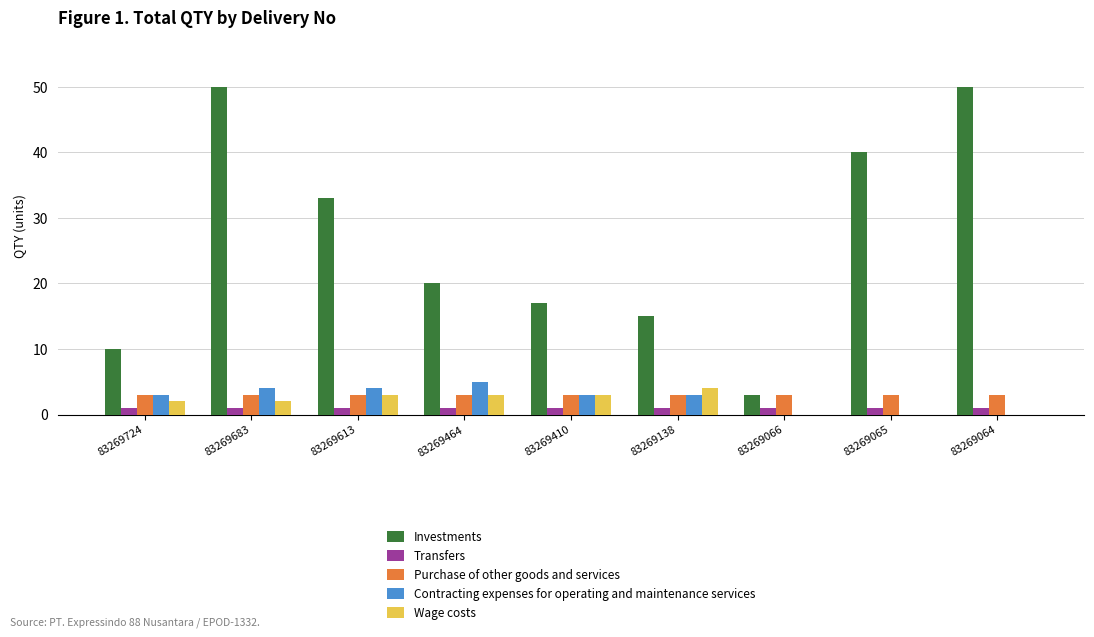

Between 83269613 and 83269138, which series saw the biggest shift?

Investments